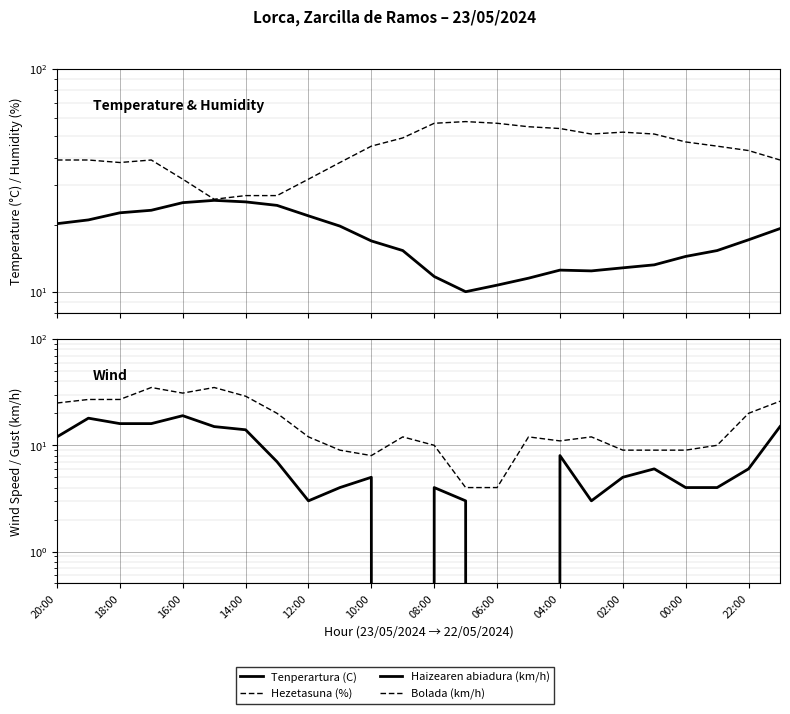

How many interior local peaks does the Bolada (km/h) series have?

5